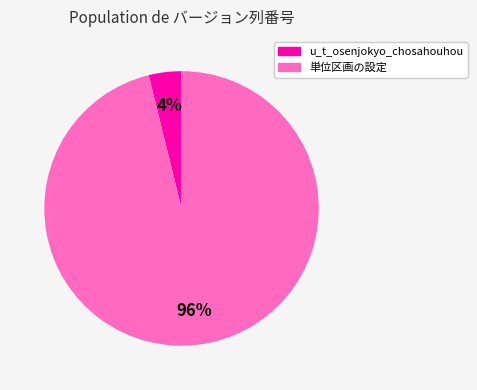

The 単位区画の設定 slice represents 96% of the pie. True or false?

True